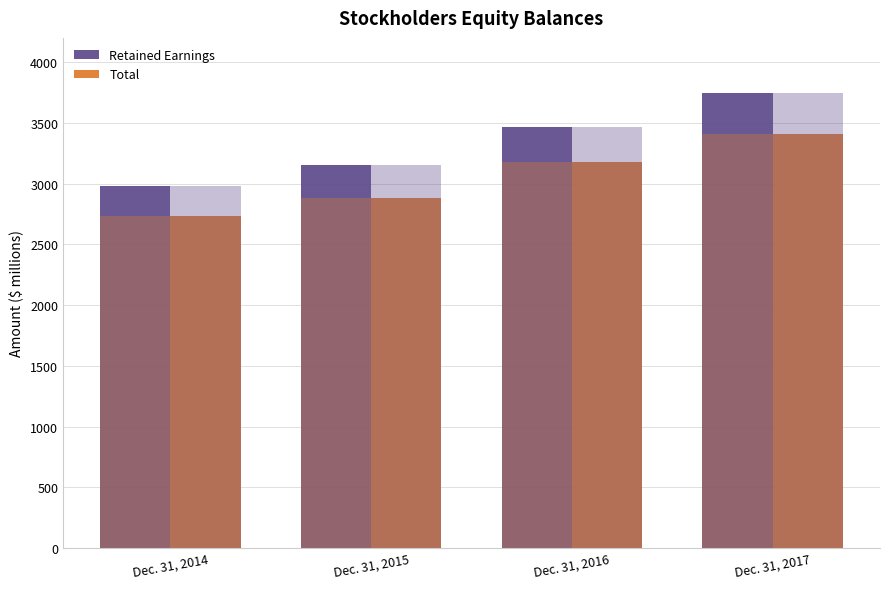

What is the value of the Retained Earnings bar at the 4th from the left?

3750